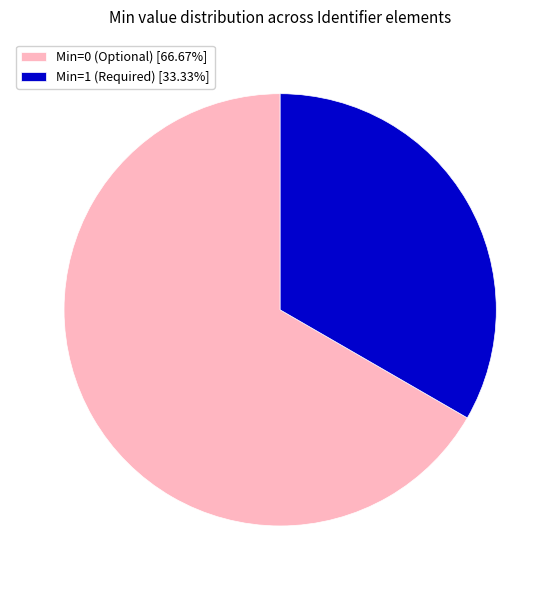

Is the sum of Min=1 (Required) [33.33%] and Min=0 (Optional) [66.67%] greater than half?

Yes